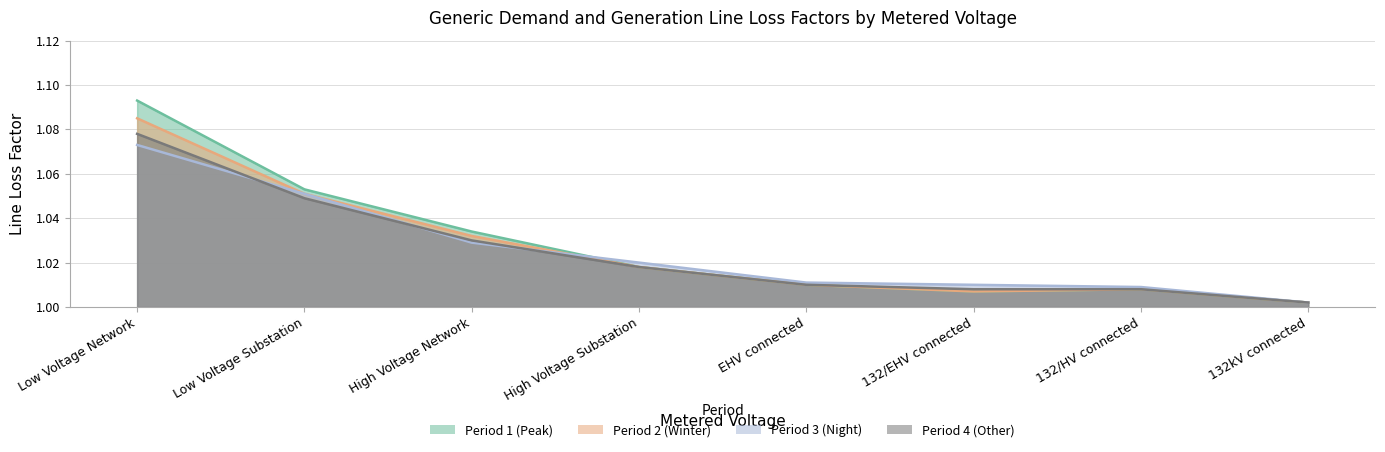

Reading left to right, list all the values displayed in this chart.

Period 1 (Peak): Low Voltage Network=1.1	Low Voltage Substation=1.1	High Voltage Network=1.0	High Voltage Substation=1.0	EHV connected=1.0	132/EHV connected=1.0	132/HV connected=1.0	132kV connected=1.0
Period 2 (Winter): Low Voltage Network=1.1	Low Voltage Substation=1.1	High Voltage Network=1.0	High Voltage Substation=1.0	EHV connected=1.0	132/EHV connected=1.0	132/HV connected=1.0	132kV connected=1.0
Period 3 (Night): Low Voltage Network=1.1	Low Voltage Substation=1.1	High Voltage Network=1.0	High Voltage Substation=1.0	EHV connected=1.0	132/EHV connected=1.0	132/HV connected=1.0	132kV connected=1.0
Period 4 (Other): Low Voltage Network=1.1	Low Voltage Substation=1.0	High Voltage Network=1.0	High Voltage Substation=1.0	EHV connected=1.0	132/EHV connected=1.0	132/HV connected=1.0	132kV connected=1.0